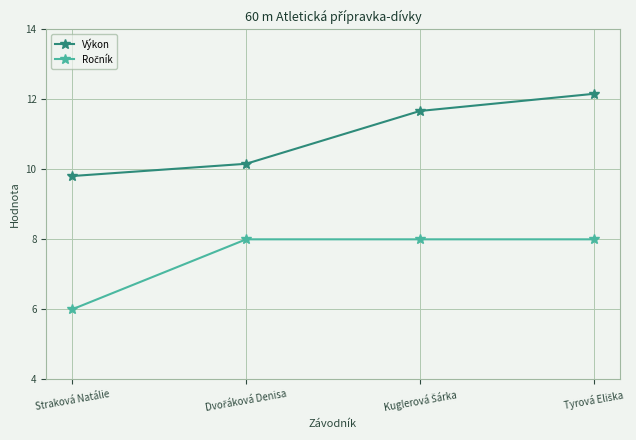

Which series has the largest total across all categories?

Výkon